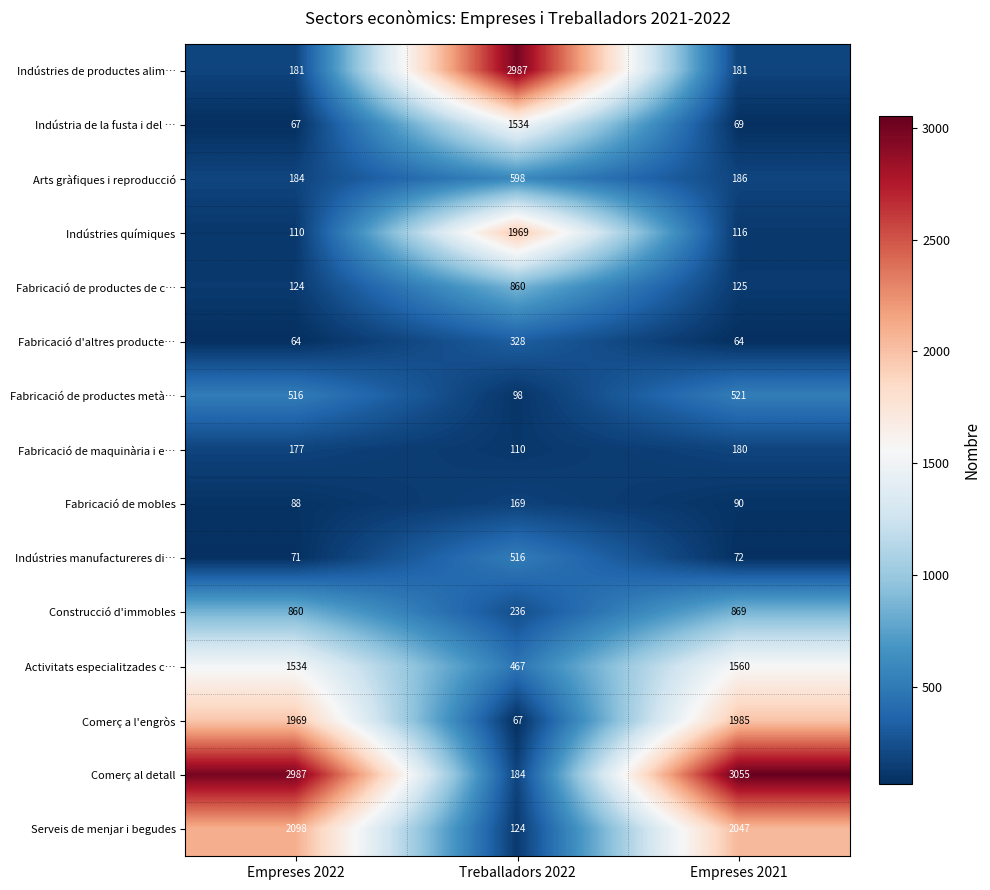

What is the difference between the Indústria de la fusta i del … values at Empreses 2021 and Treballadors 2022?

1465